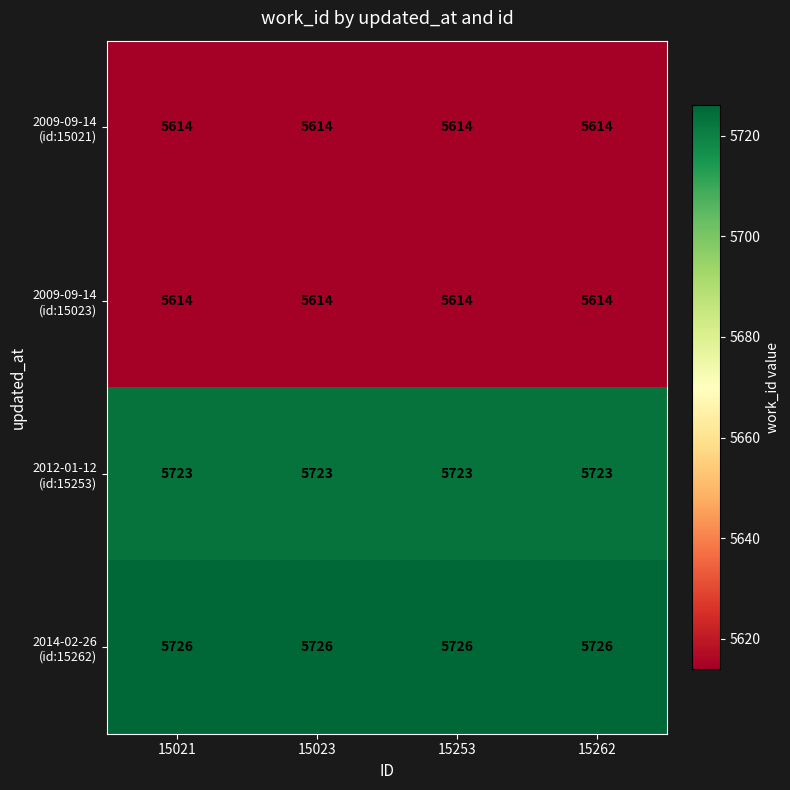

What is the difference between the highest and lowest values at 15023?

112